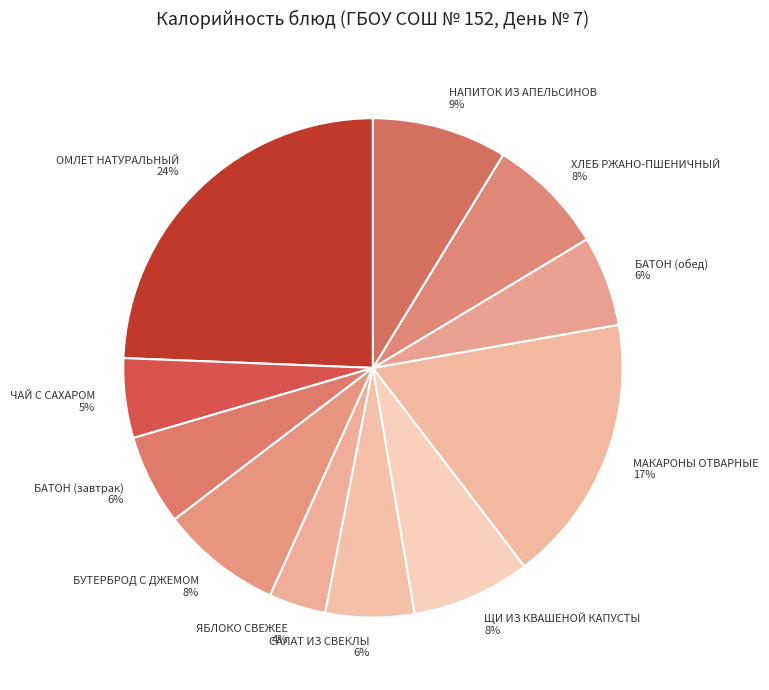

Is the sum of ЯБЛОКО СВЕЖЕЕ and БАТОН (обед) greater than half?

No